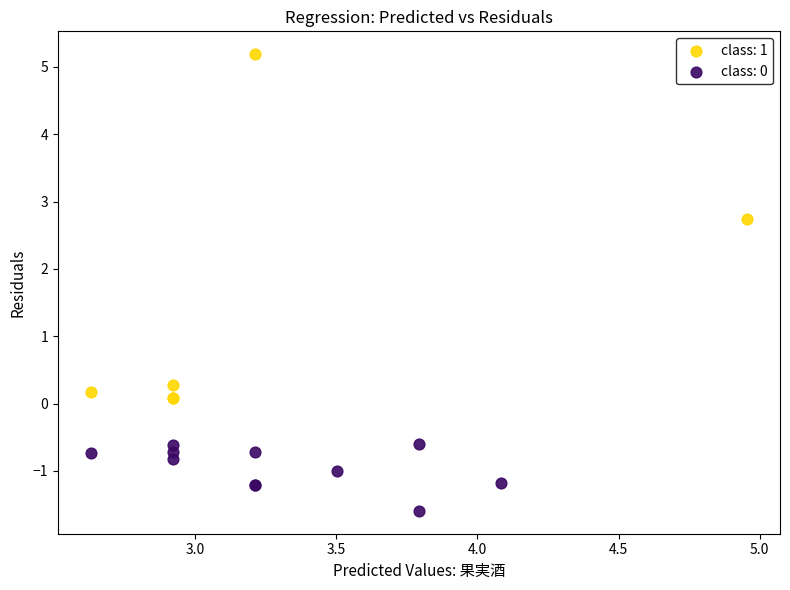

Which series reaches the maximum Y coordinate?

class: 1